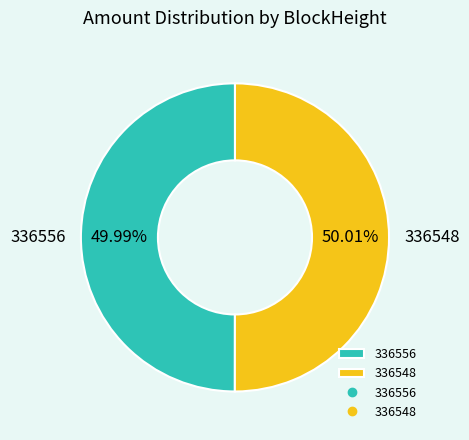

To the nearest percent, what is the difference between the 336556 and 336548 slice percentages?

0%